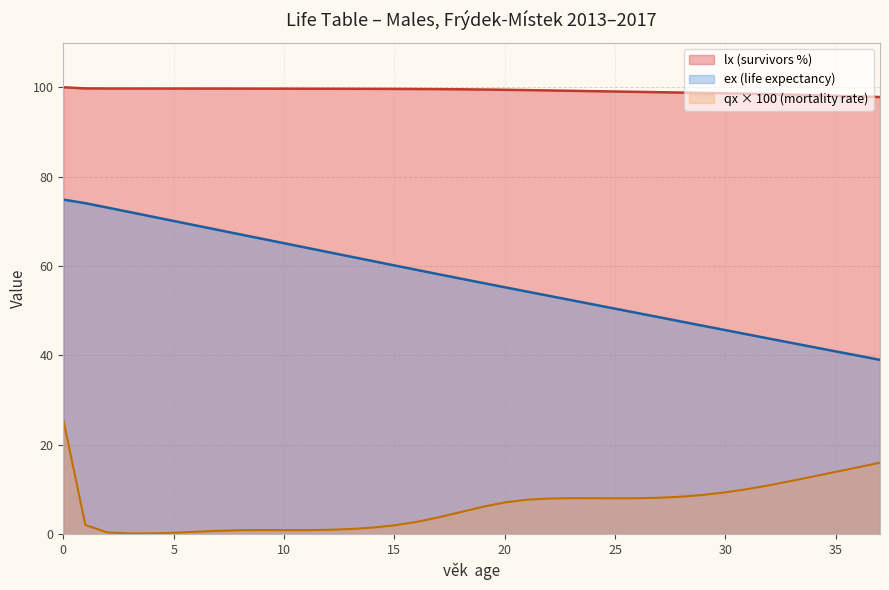

At 22, list the series in order from smallest to largest.

qx_scaled, ex, lx